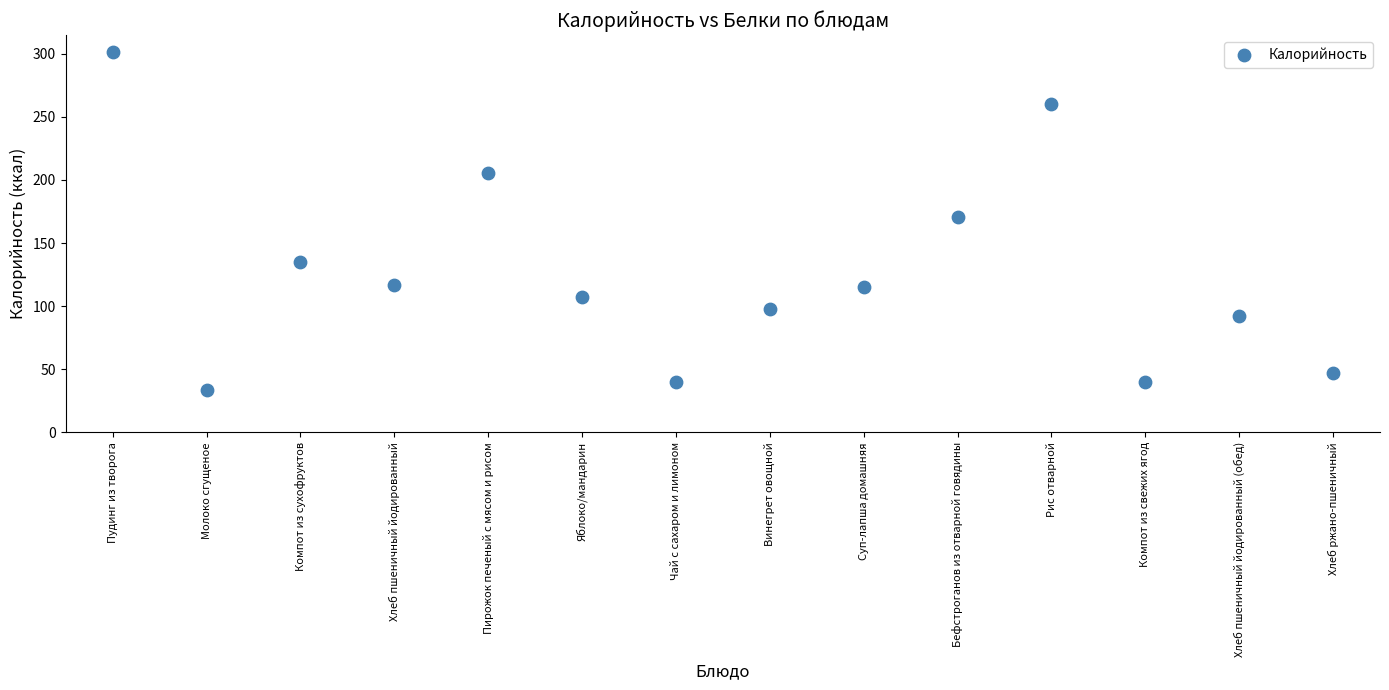

What Y value in the scatter plot is closest to 167?

170.7